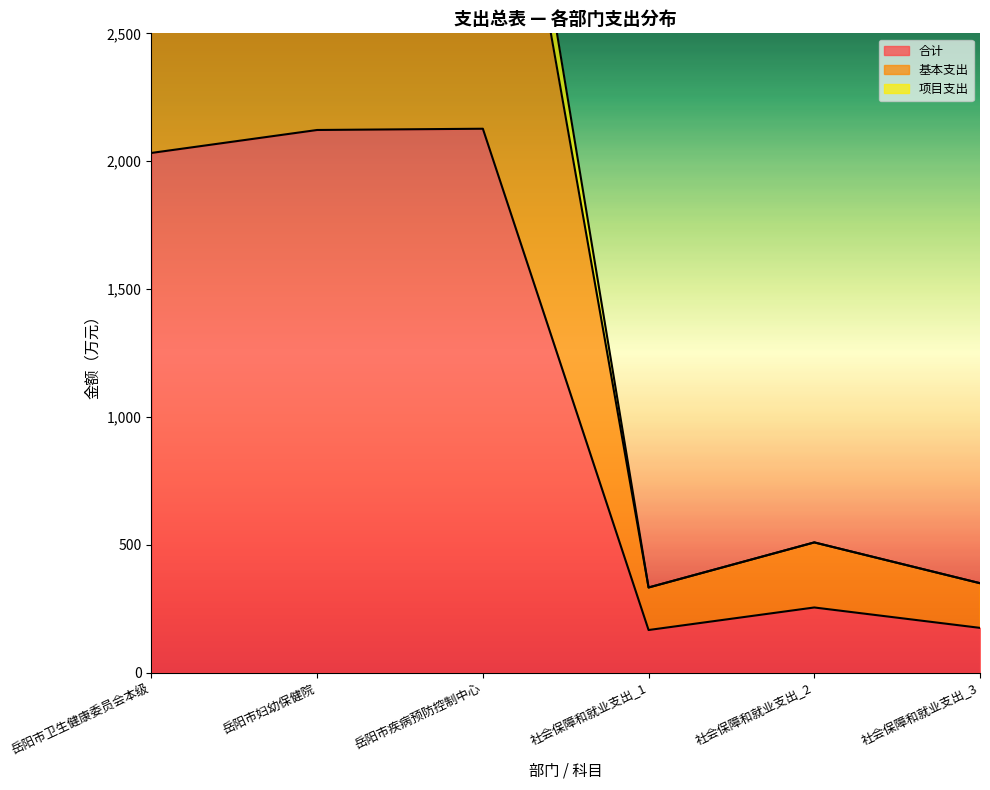

Reading left to right, transcribe all the data shown in this chart.

合计_line: 岳阳市卫生健康委员会本级=2032.2	岳阳市妇幼保健院=2122.0	岳阳市疾病预防控制中心=2126.9	社会保障和就业支出_1=166.3	社会保障和就业支出_2=254.5	社会保障和就业支出_3=174.7
基本支出_line: 岳阳市卫生健康委员会本级=3724.4	岳阳市妇幼保健院=3911.0	岳阳市疾病预防控制中心=4008.8	社会保障和就业支出_1=332.7	社会保障和就业支出_2=509.0	社会保障和就业支出_3=349.5
项目支出_line: 岳阳市卫生健康委员会本级=4064.4	岳阳市妇幼保健院=4244.0	岳阳市疾病预防控制中心=4253.8	社会保障和就业支出_1=332.7	社会保障和就业支出_2=509.0	社会保障和就业支出_3=349.5